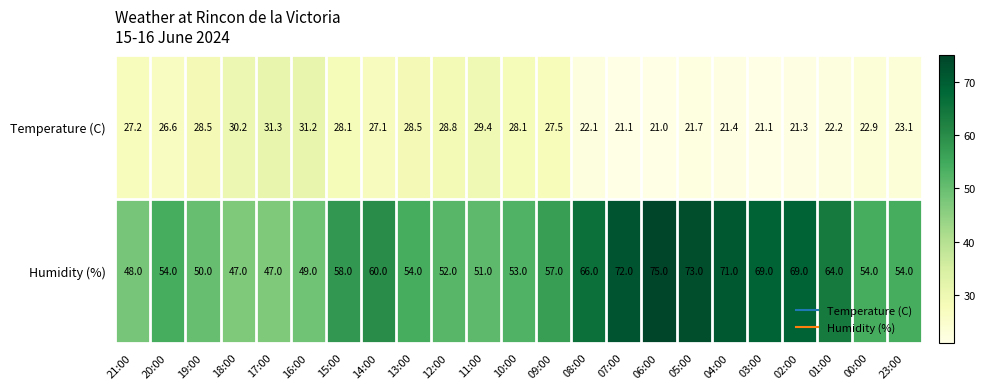

Rank the series at 21:00 from highest to lowest value.

Humidity (%), Temperature (C)